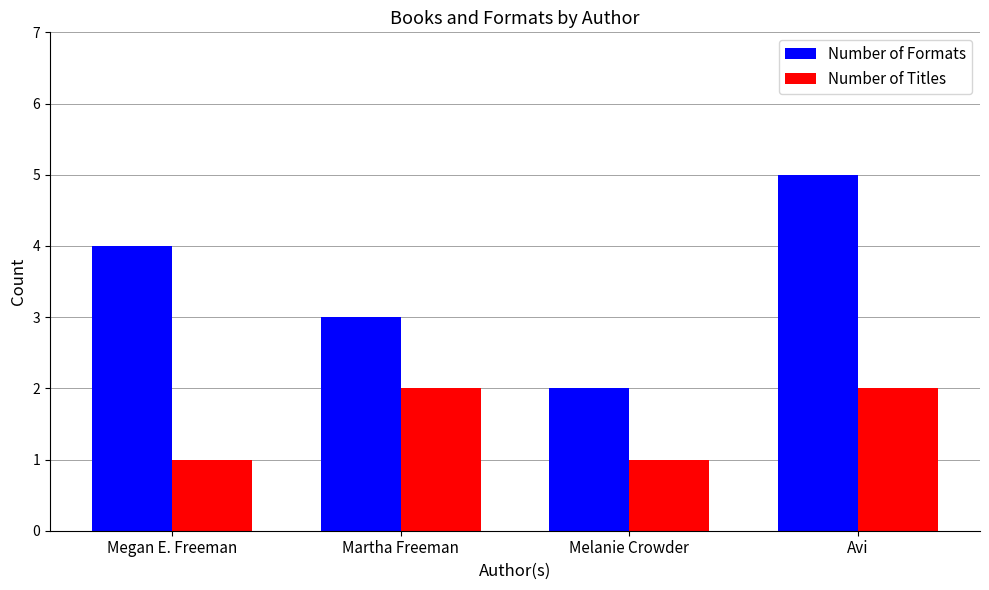

At which category is the sum across all series the highest?

Avi